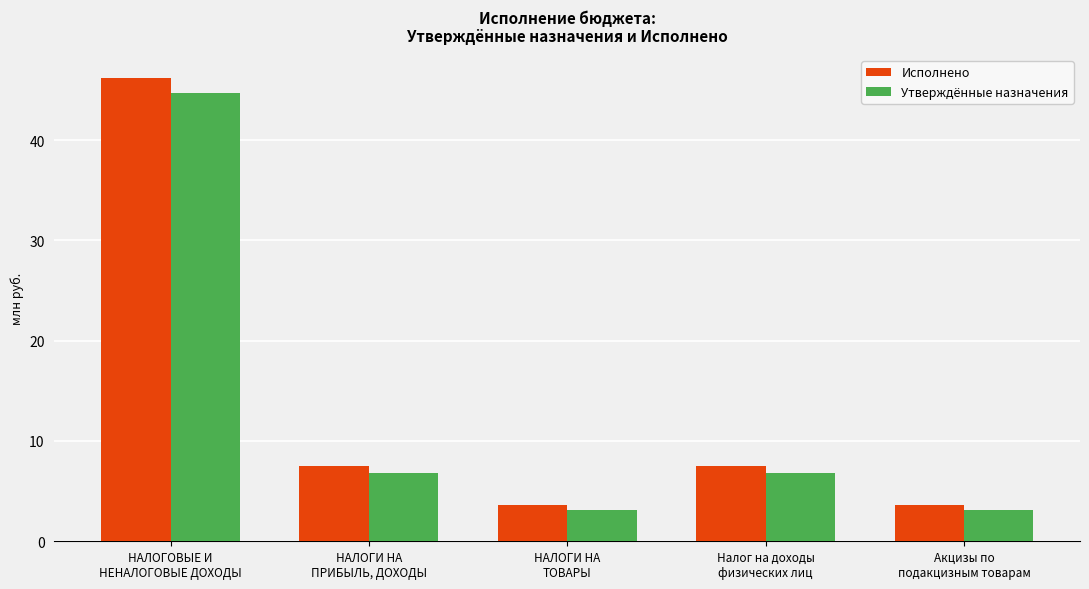

Count the number of data series in this chart.

2